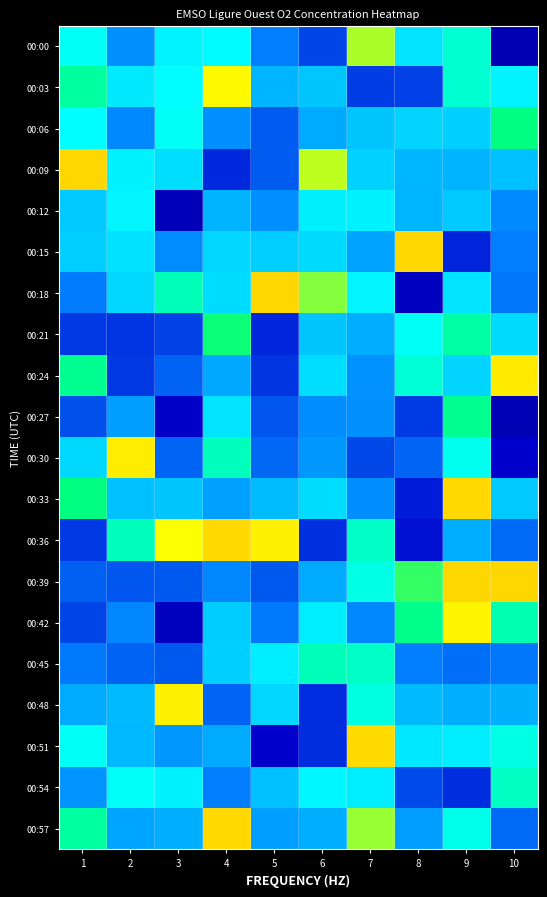

What is the total value across all series at 1?

3727.2